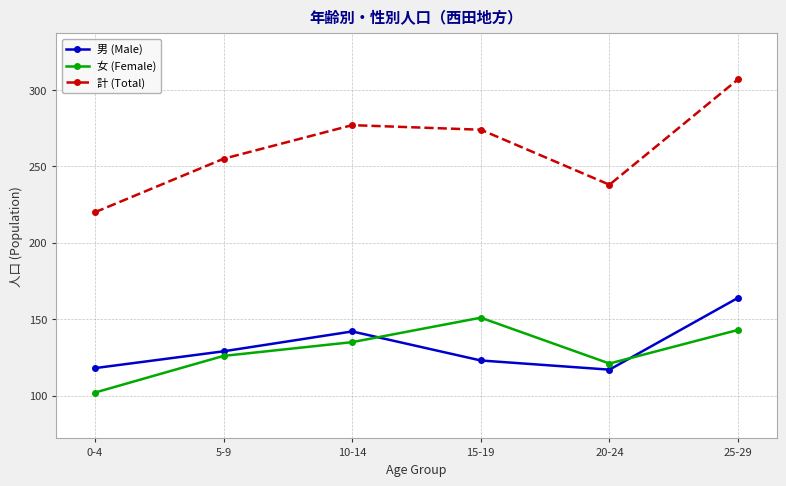

How many intersections are there between 女 (Female) and 男 (Male)?

2